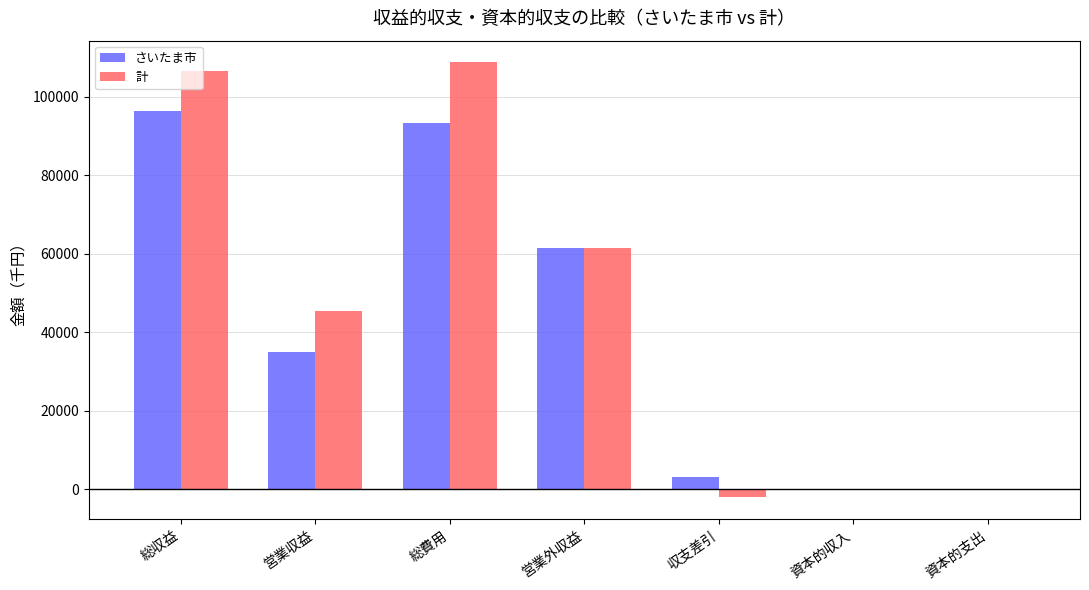

What is the total value across all series at 総収益?

203109